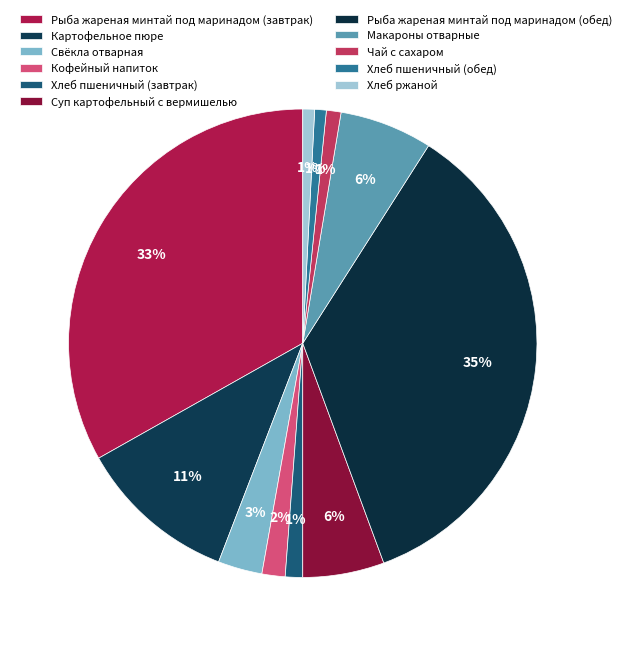

Which category has the smallest portion of the pie?

Хлеб пшеничный (обед)